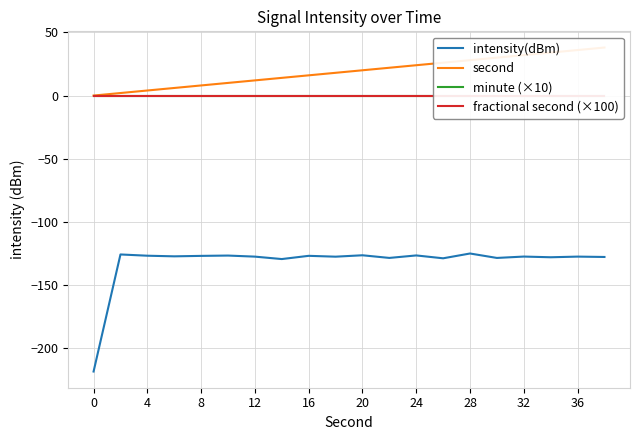

True or false: intensity(dBm) and second cross at least once.

False